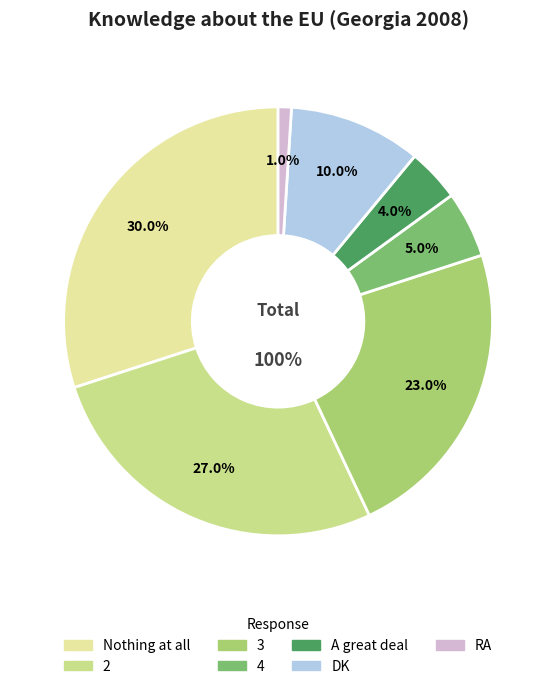

Which slice is the smallest?

RA